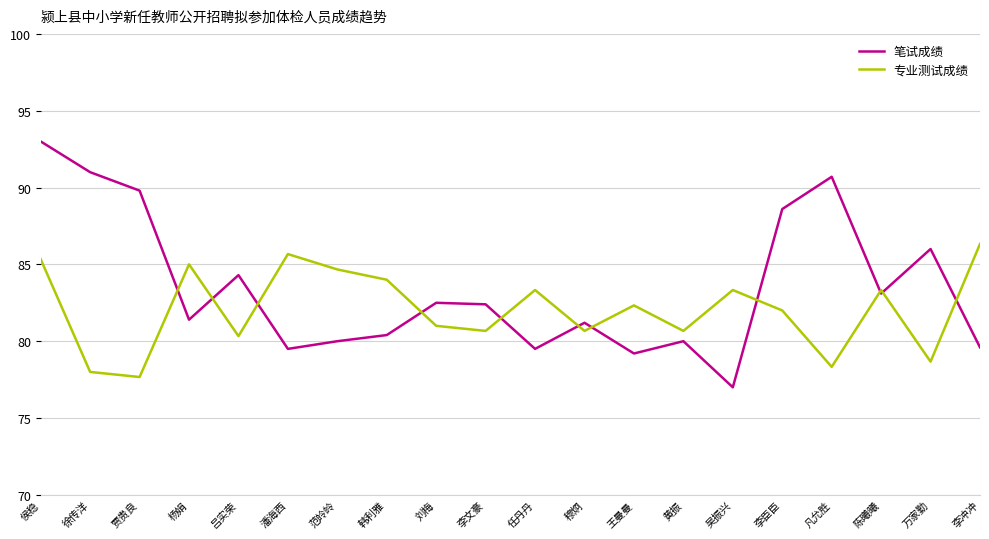

How many lines are shown in the chart?

2